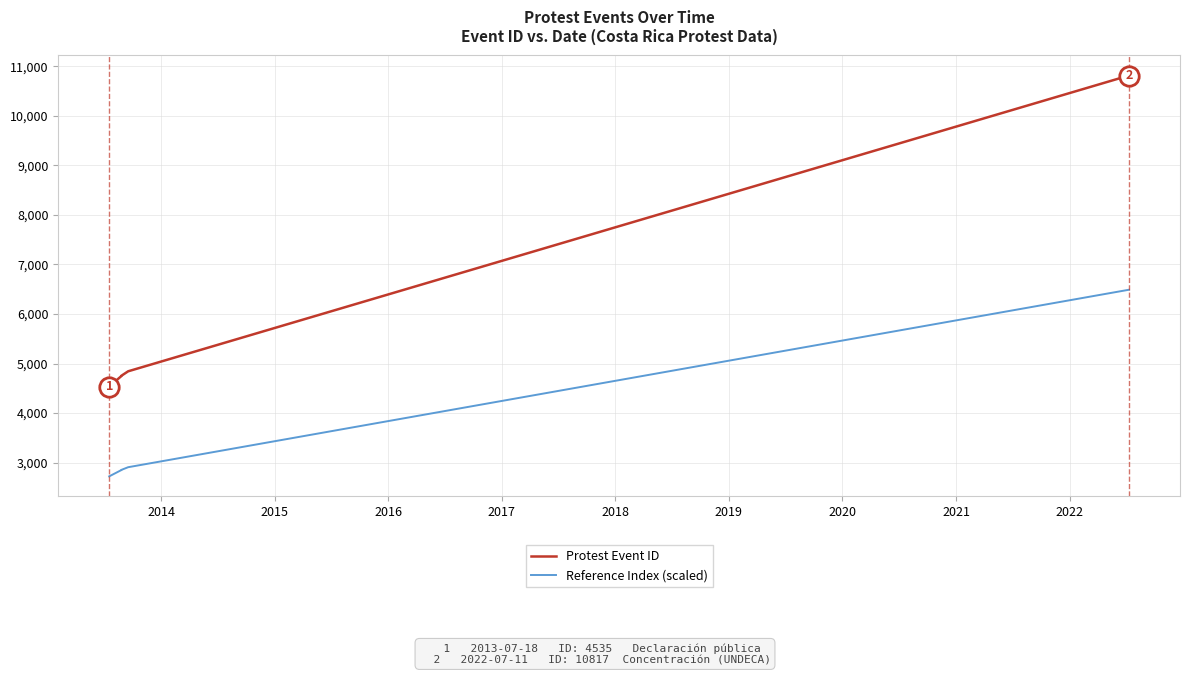

True or false: Protest Event ID and Reference Index (scaled) intersect in this chart.

False